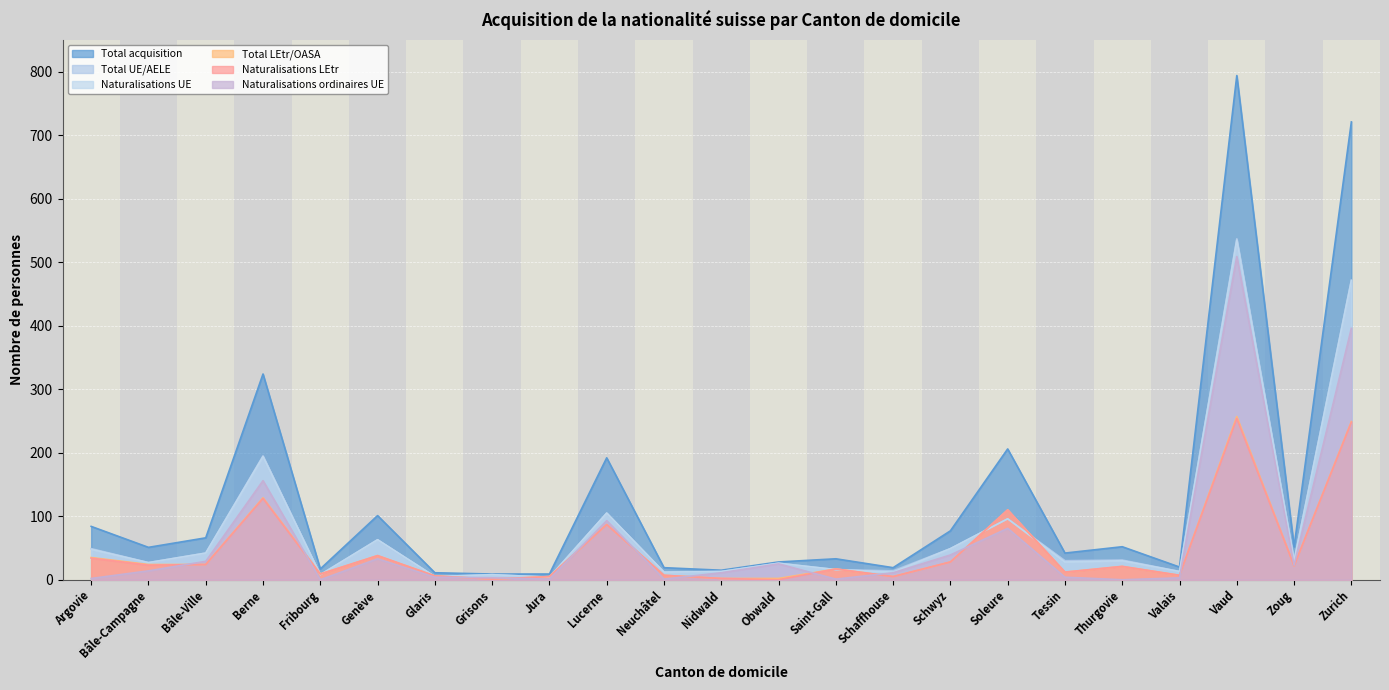

What is the value of the Total UE/AELE point at the 6th from the left?

63